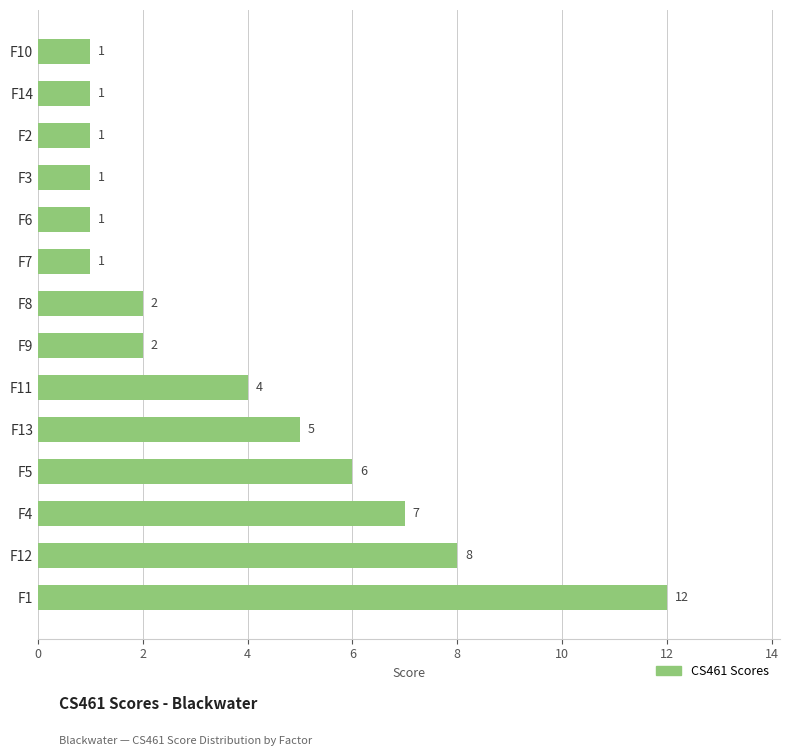

What is the average value?

4